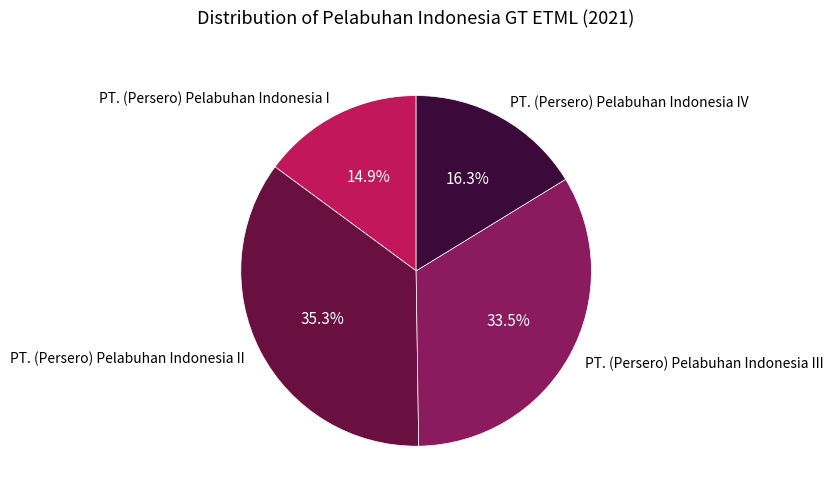

The PT. (Persero) Pelabuhan Indonesia III slice represents 41% of the pie. True or false?

False